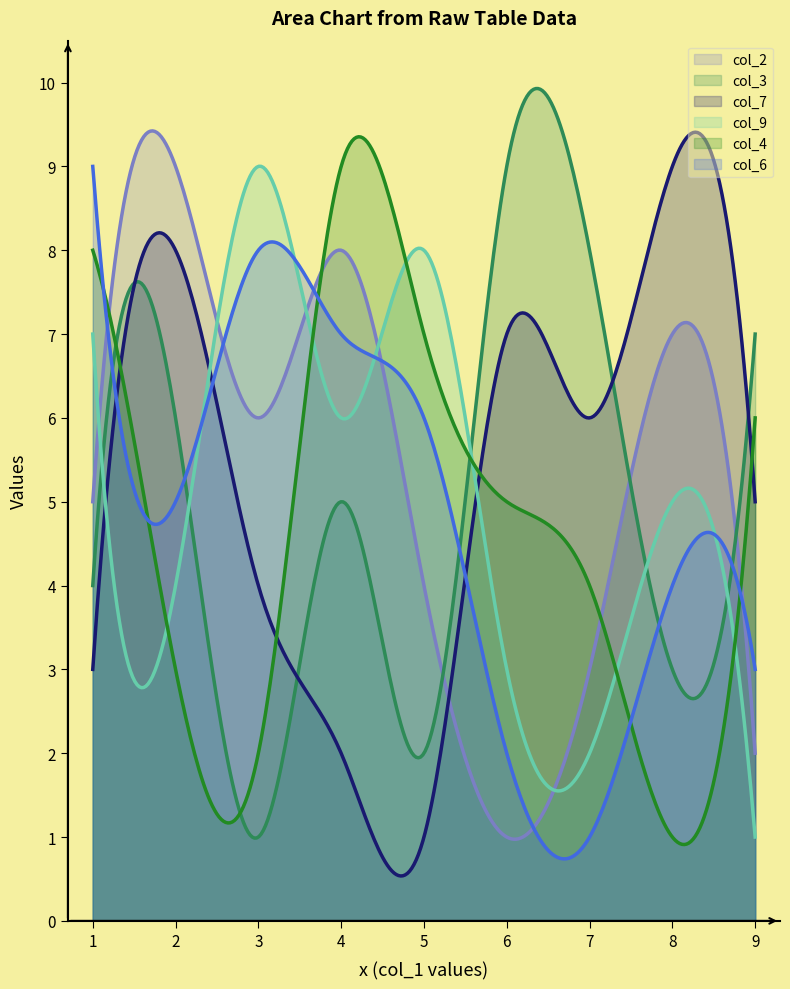

What is the lowest value of the col_2 series?

1.0